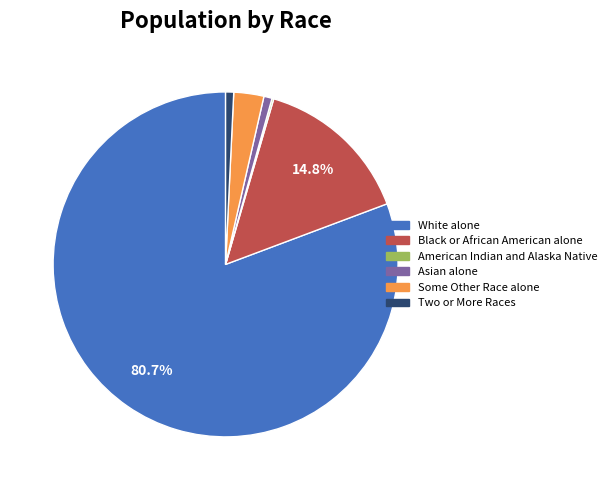

The Black or African American alone slice represents 15% of the pie. True or false?

True